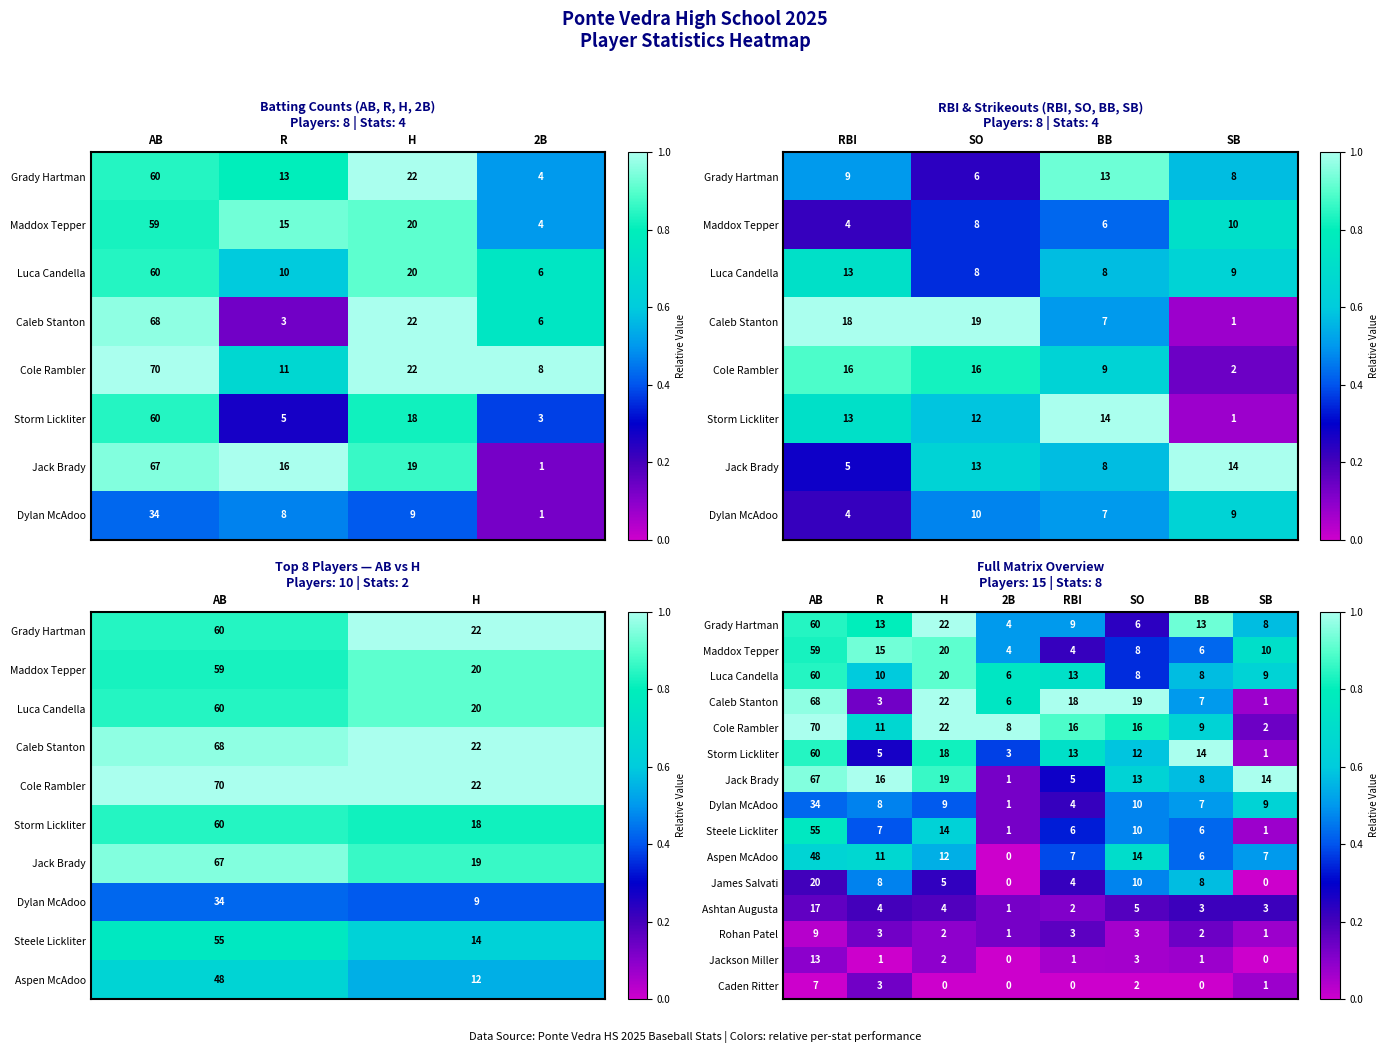

Count the Rohan Patel values in the range 2 to 3.

5